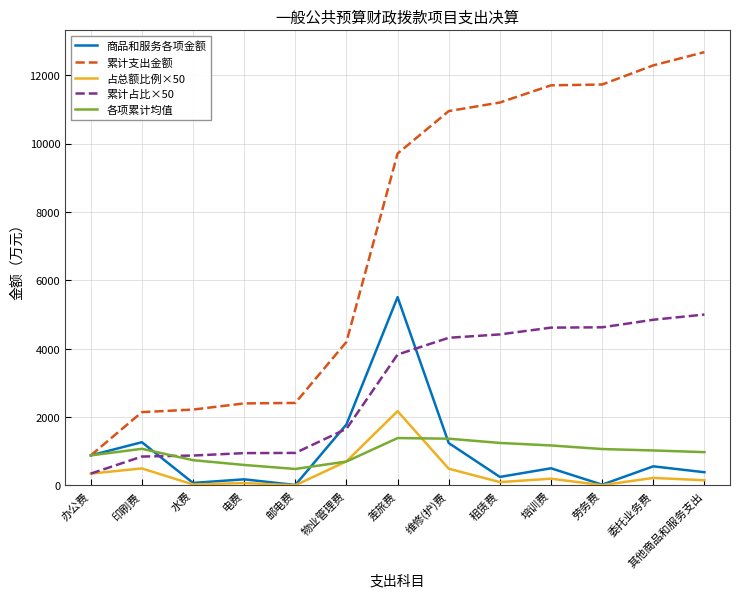

What value does the 商品和服务各项金额 series have at 物业管理费?

1785.6